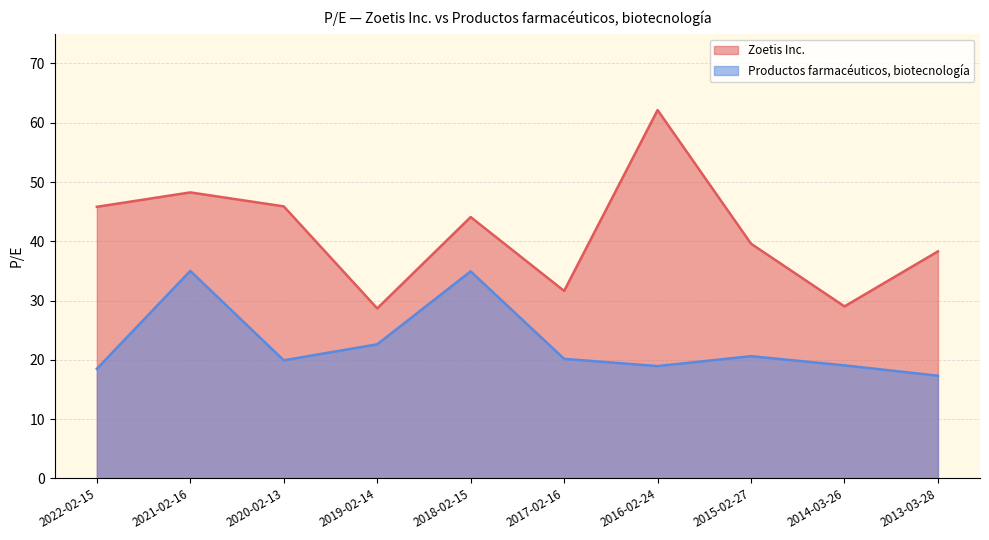

Reading left to right, list all the values displayed in this chart.

Zoetis Inc.: 45.8	48.2	45.9	28.7	44.1	31.6	62.1	39.6	29.0	38.3
Productos farmacéuticos, biotecnología: 18.5	35.0	19.9	22.6	34.9	20.2	18.9	20.6	19.1	17.3